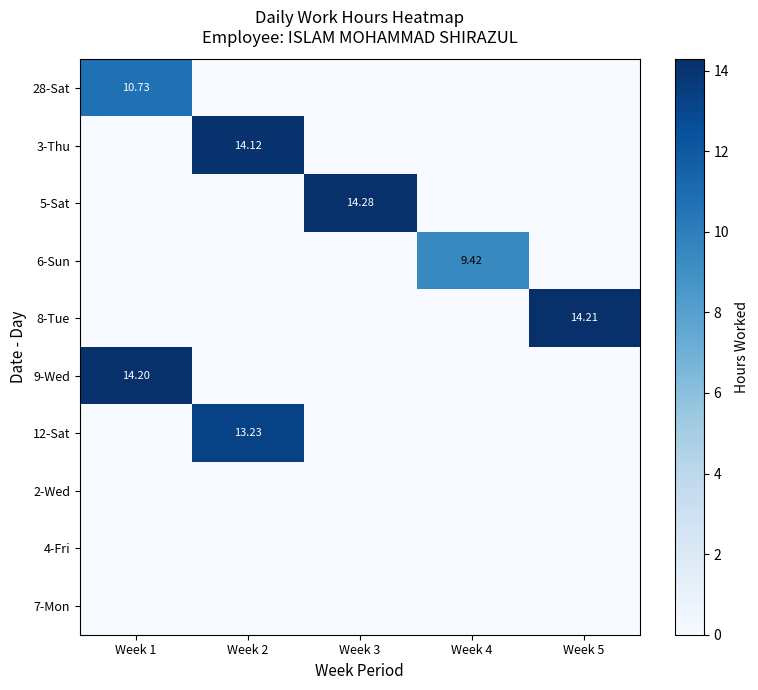

At which category is the sum across all series the highest?

Week 2